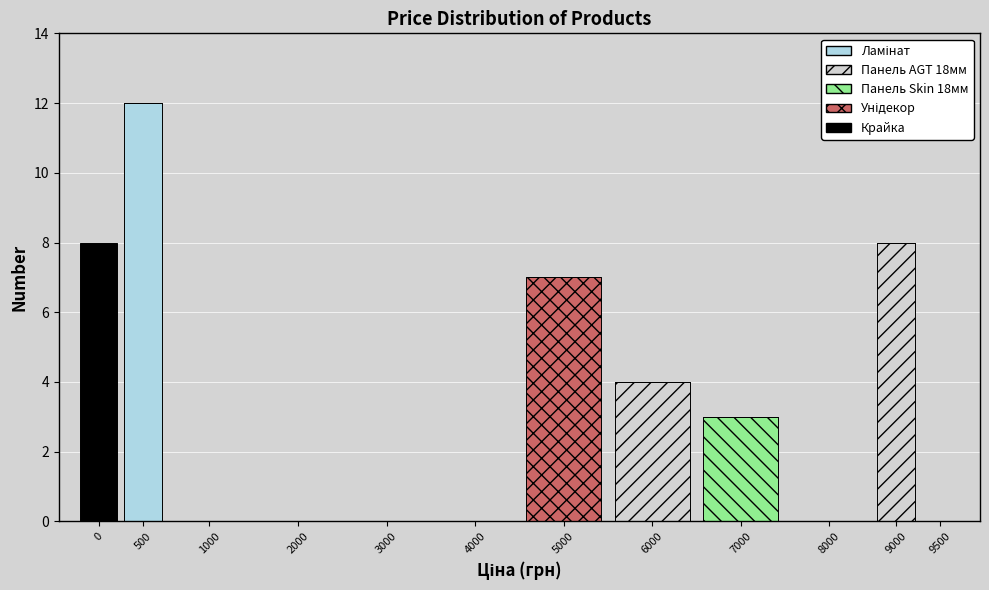

At which category is the sum across all series the highest?

500